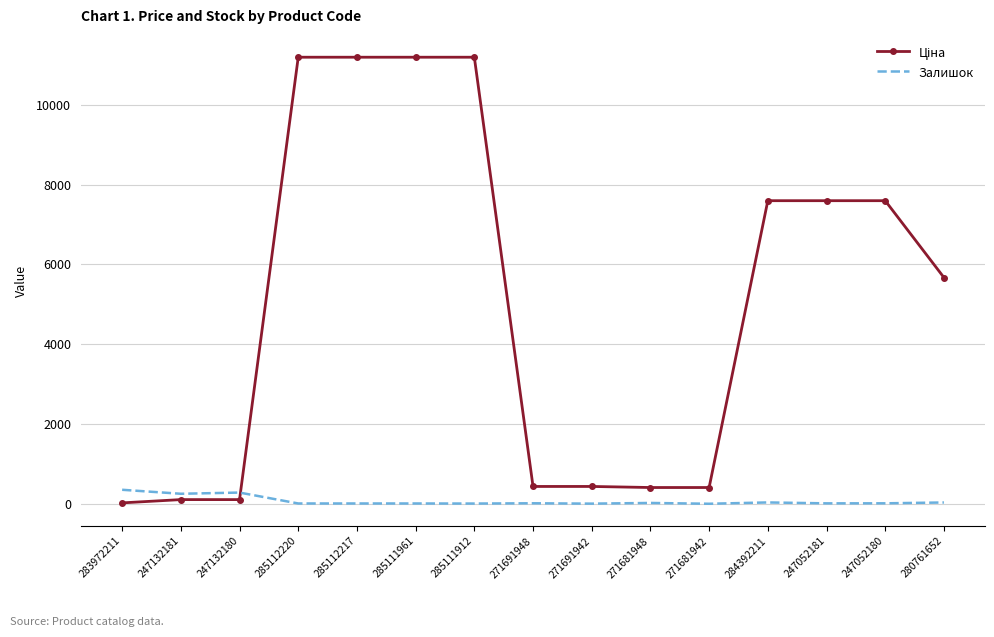

What is the difference between the maximum and minimum values in the Залишок series?

350.0